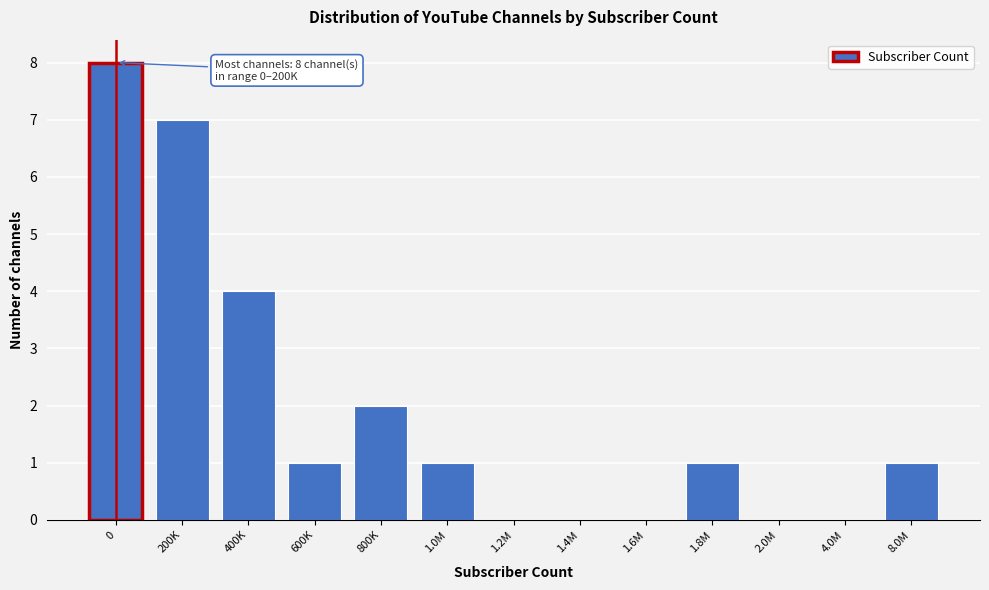

Reading left to right, transcribe all the data shown in this chart.

0=8	200K=7	400K=4	600K=1	800K=2	1.0M=1	1.2M=0	1.4M=0	1.6M=0	1.8M=1	2.0M=0	4.0M=0	8.0M=1